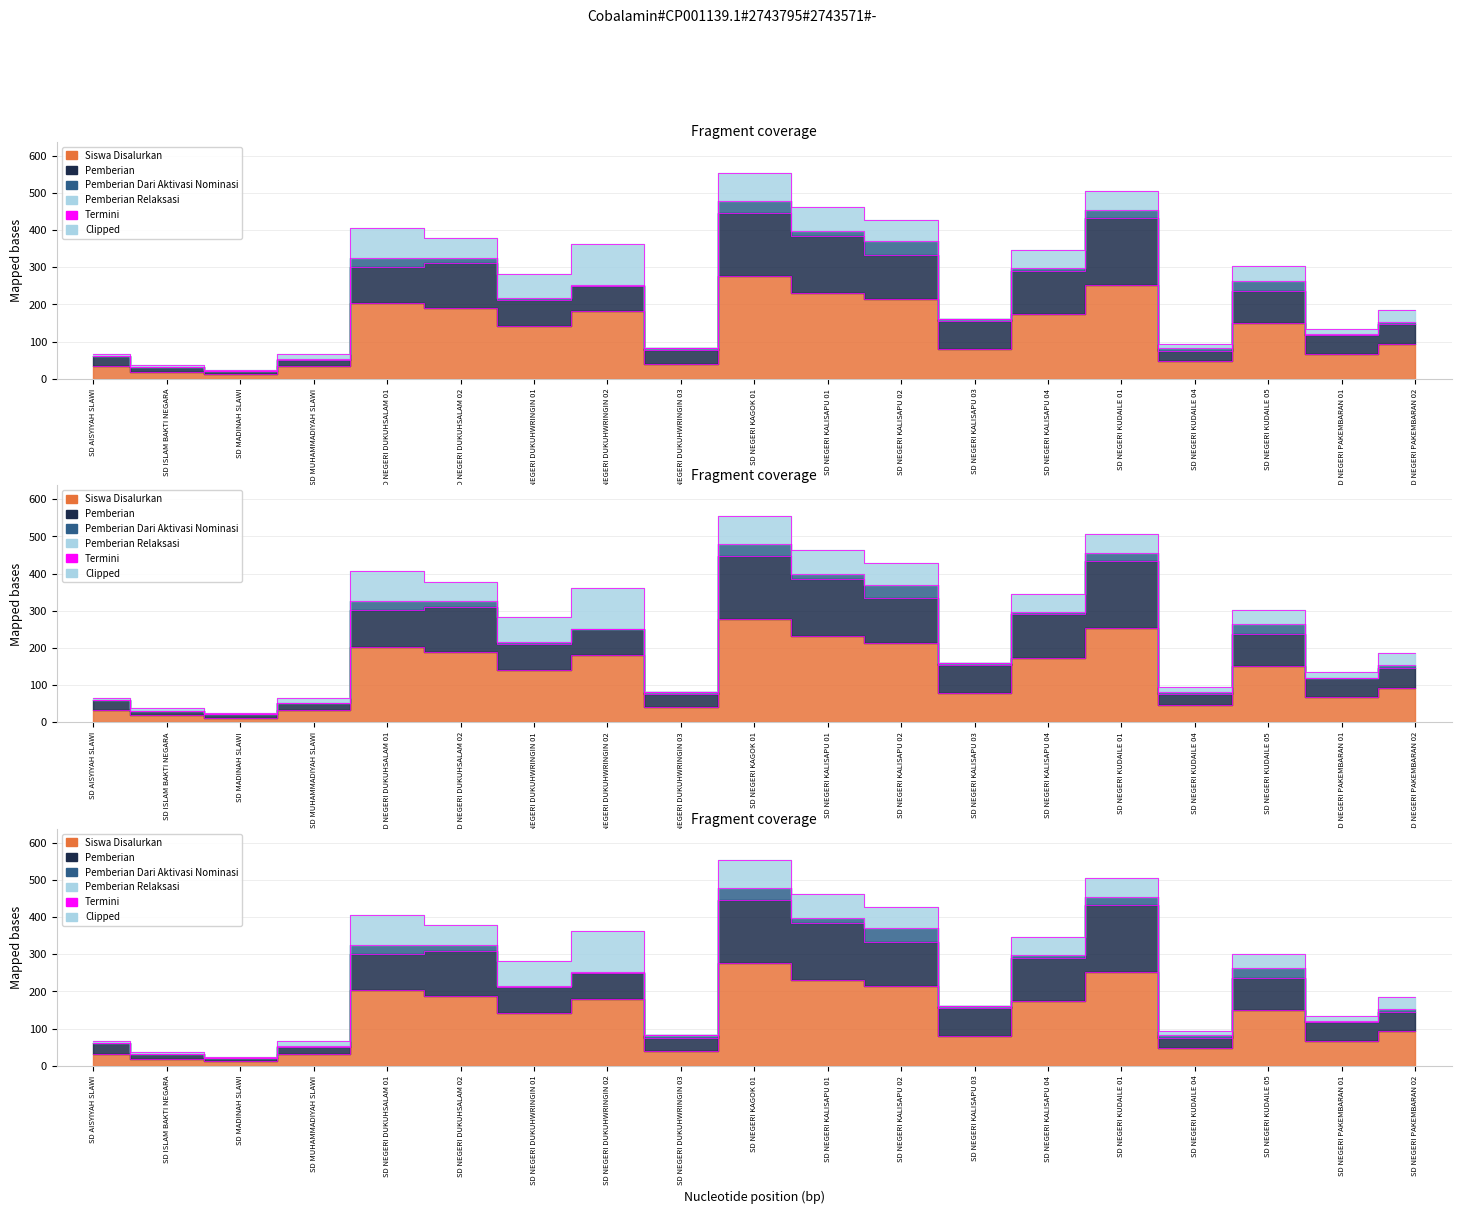

What position from the right is SD NEGERI DUKUHWRINGIN 02?

12